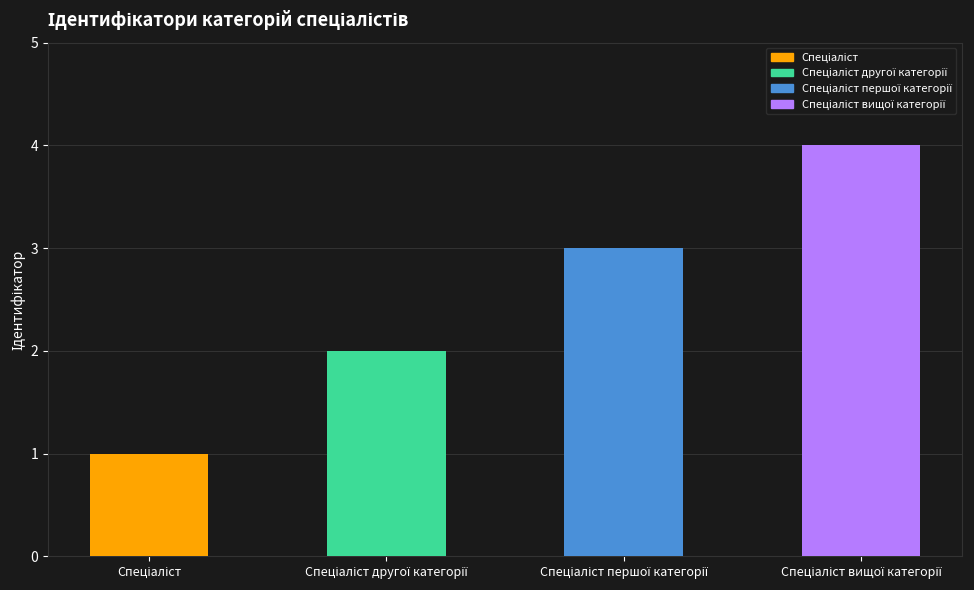

What is the smallest value displayed?

1